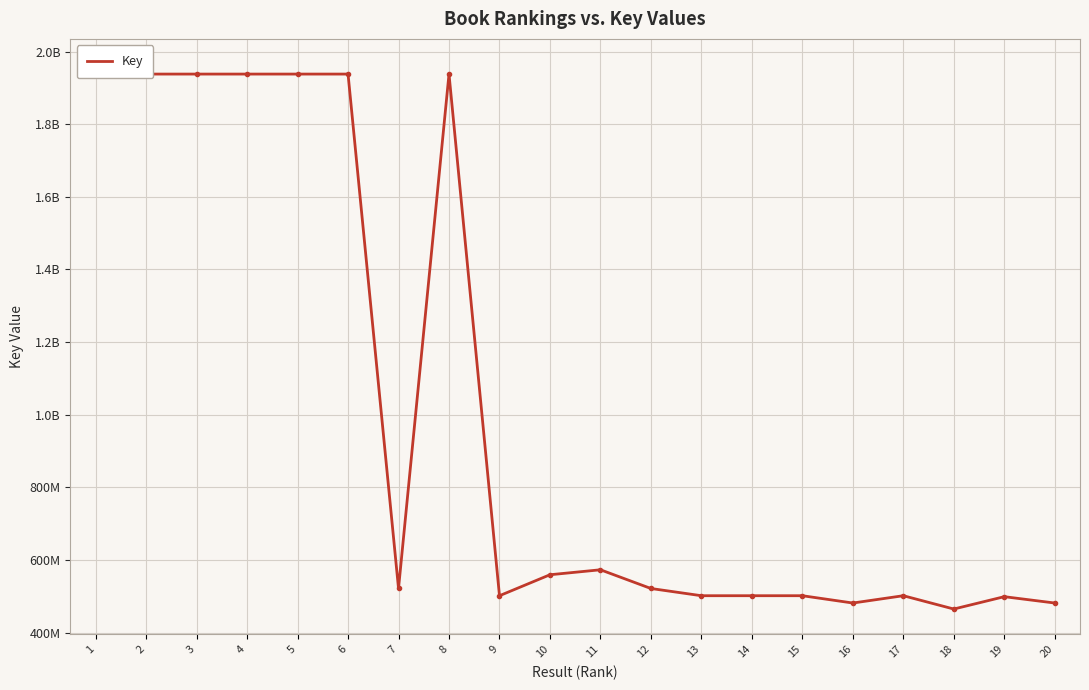

The value at 1 is 1012595303. True or false?

False